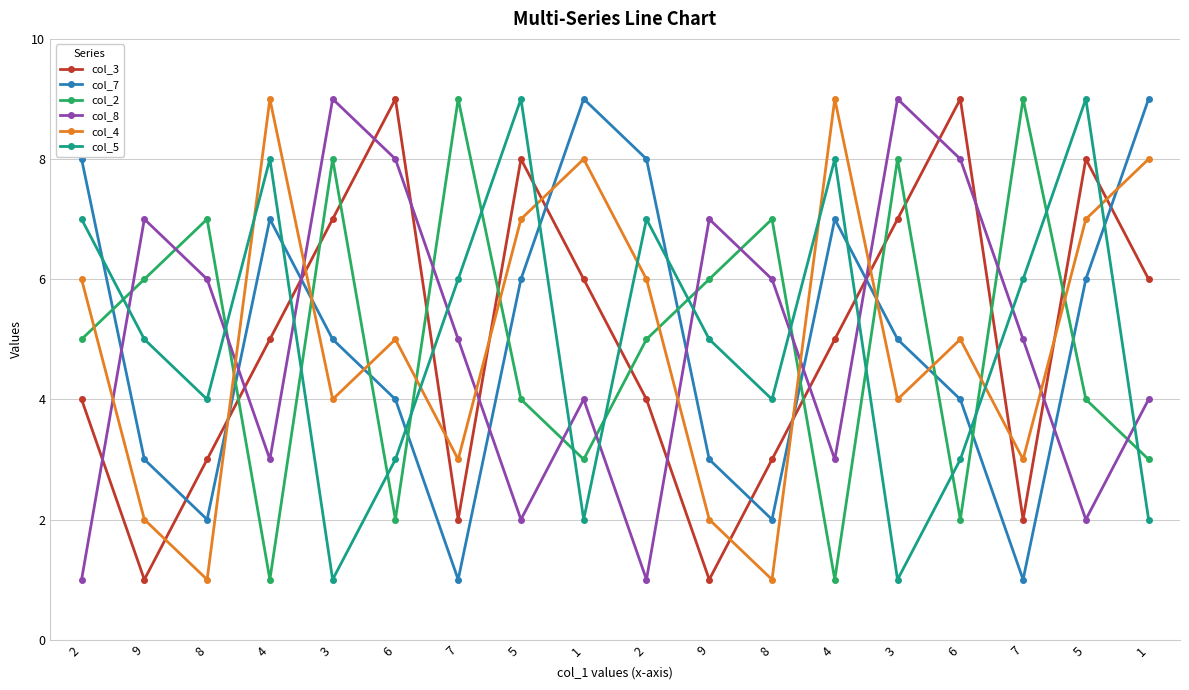

At which label is col_7 closest to 5?

3